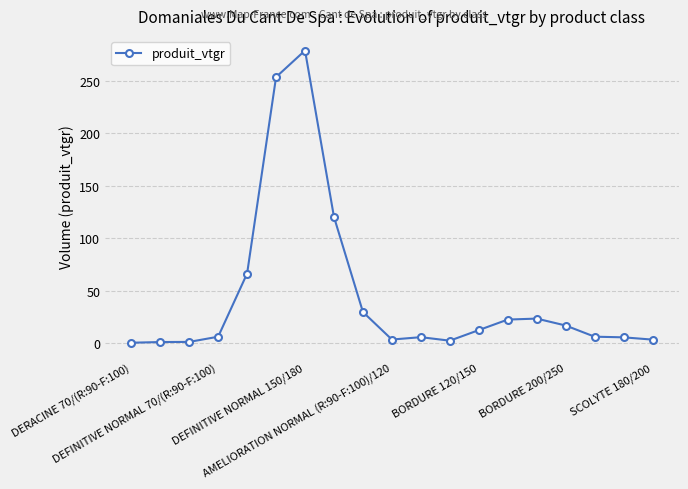

What is the value of the 6th point from the left?

253.5